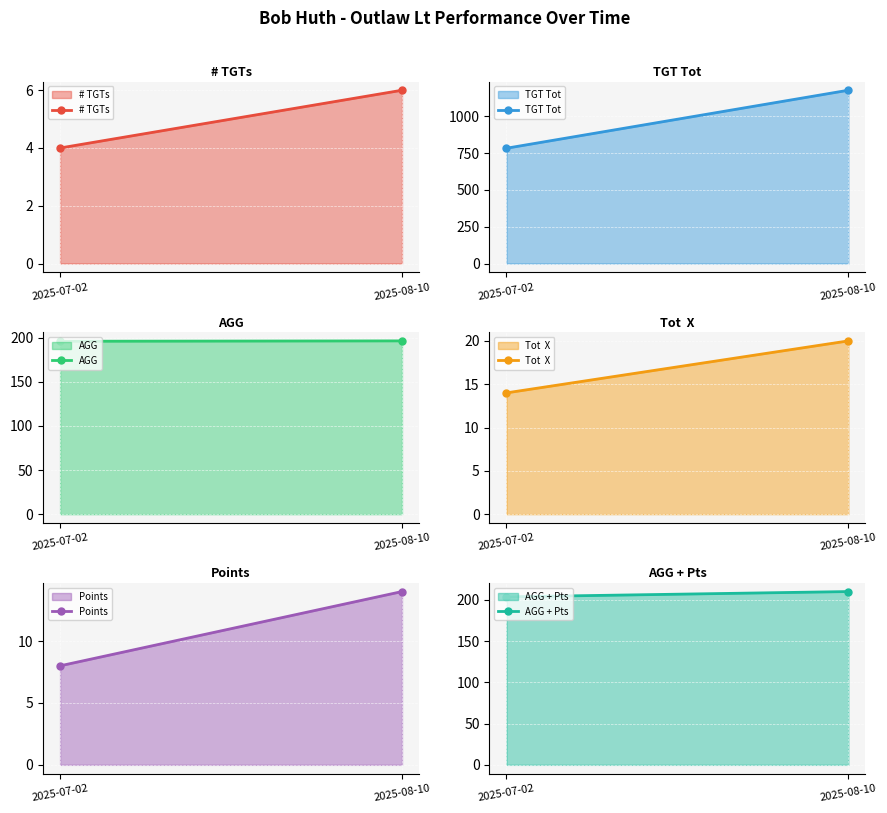

How many lines are shown in the chart?

6